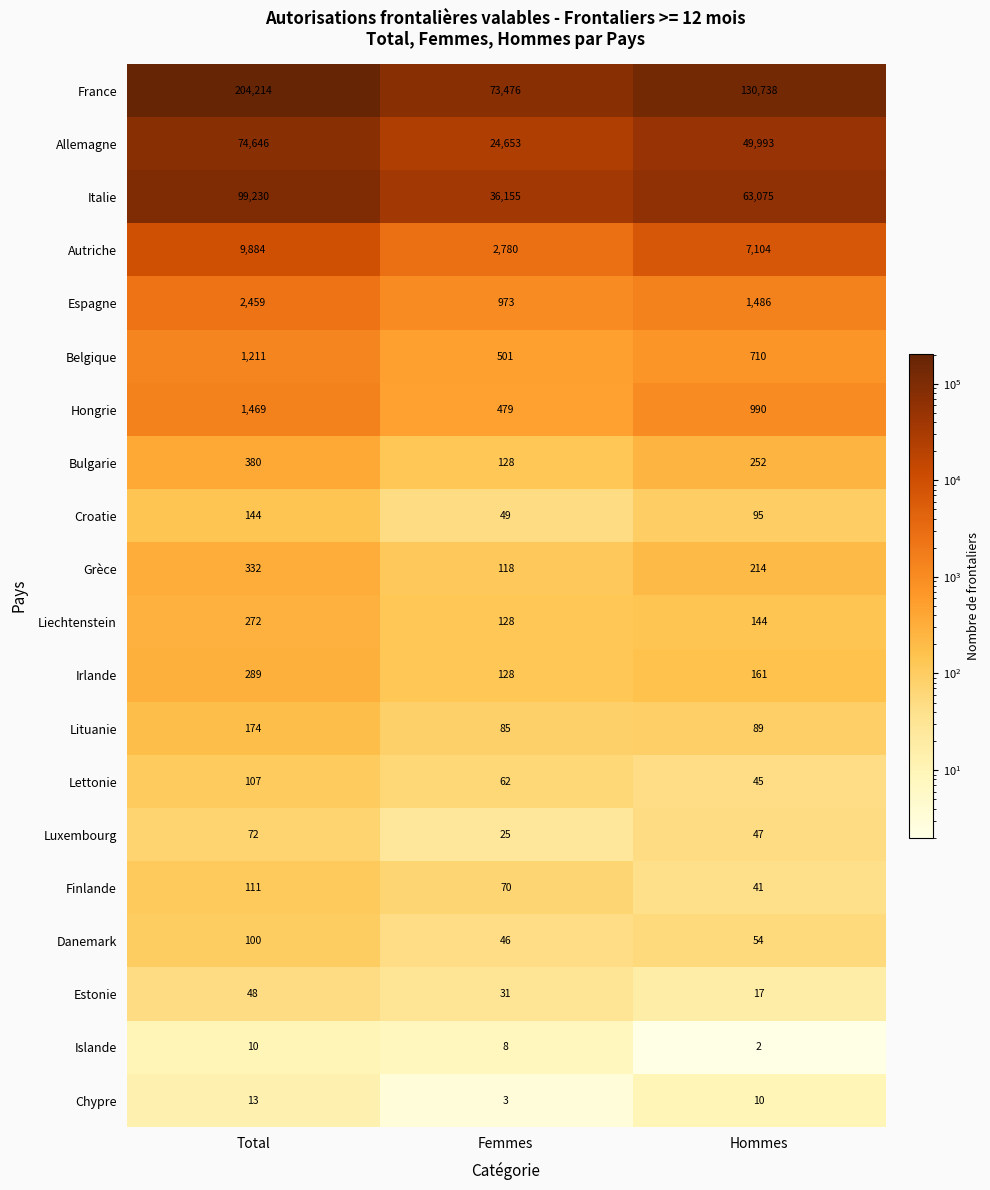

What is the difference between the Autriche values at Total and Hommes?

2780